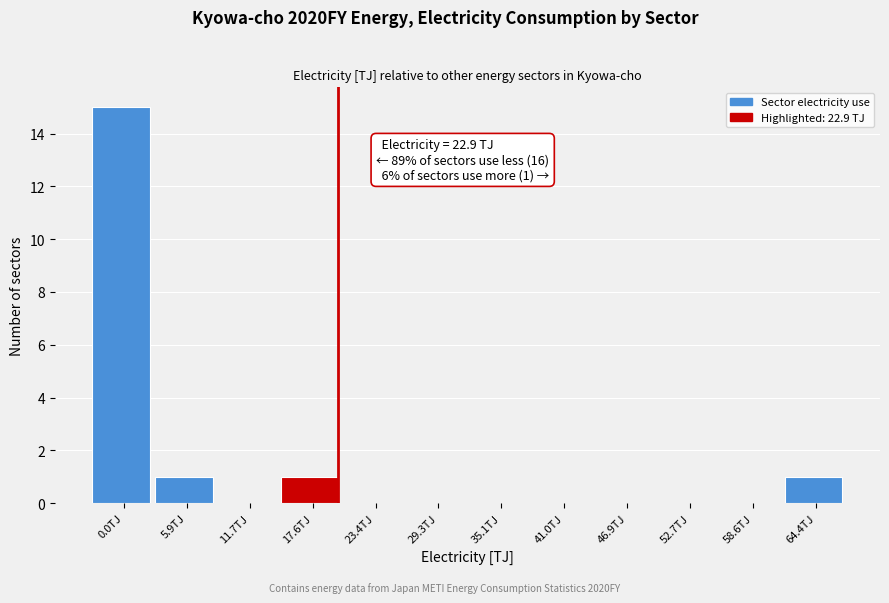

Reading left to right, what are all the values shown in this chart?

0.0TJ=15	5.9TJ=1	11.7TJ=0	17.6TJ=1	23.4TJ=0	29.3TJ=0	35.1TJ=0	41.0TJ=0	46.9TJ=0	52.7TJ=0	58.6TJ=0	64.4TJ=1